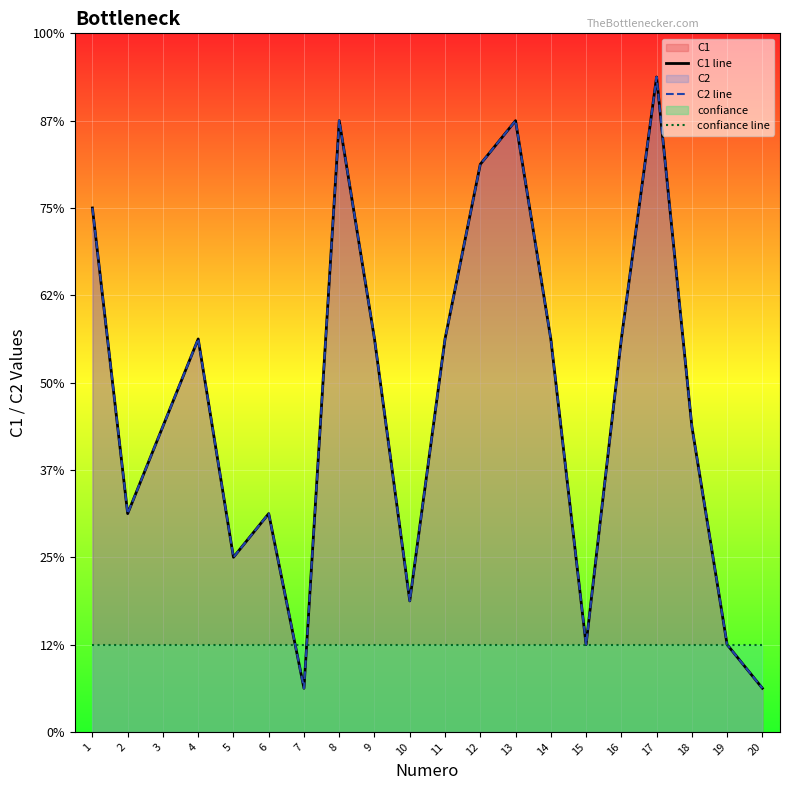

What are all the series names shown in the legend?

C1 line, C2 line, confiance line